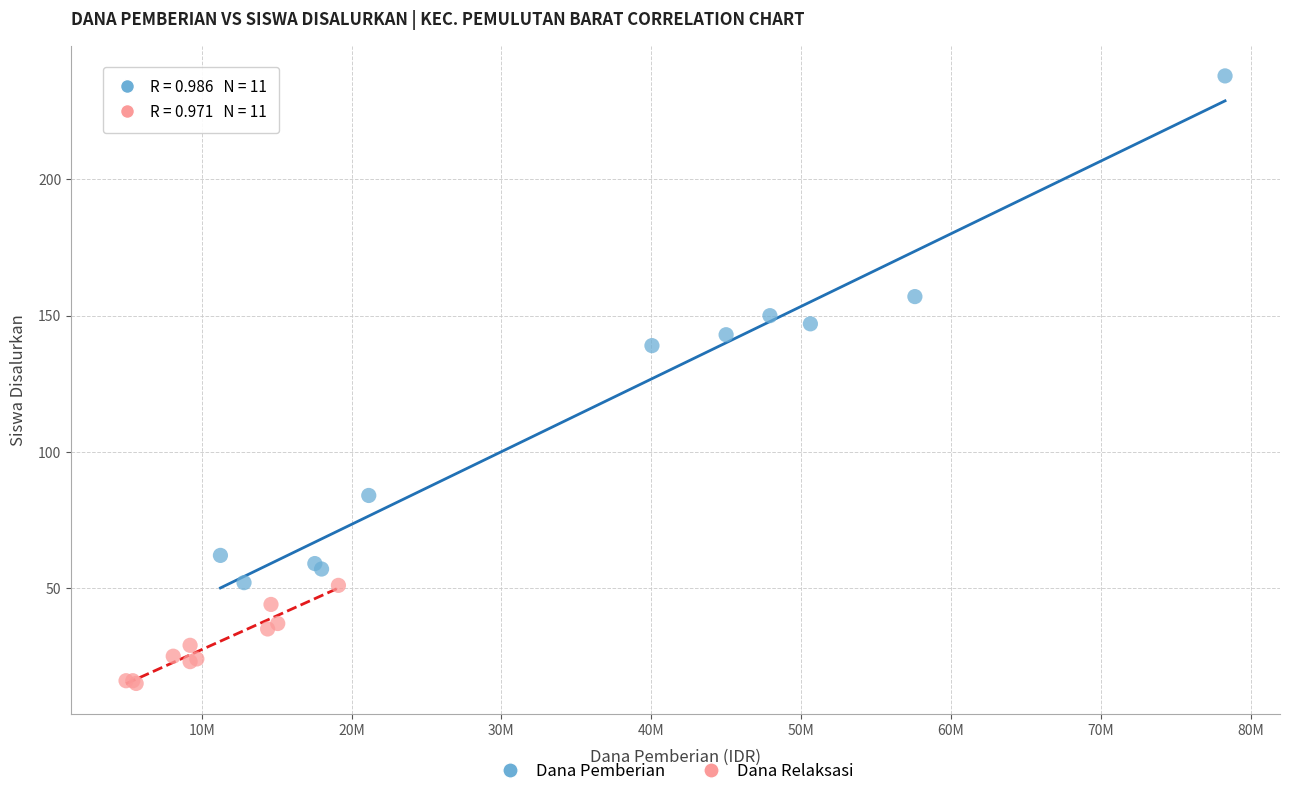

What are all the series names shown in the legend?

Dana Pemberian, Dana Relaksasi